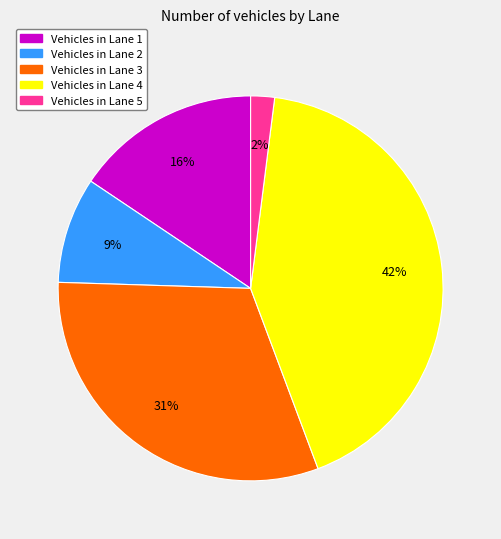

Is there a majority slice in this chart?

No